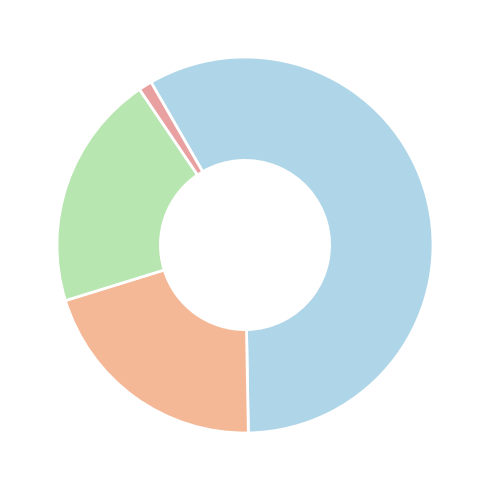

Rank the categories by value from lowest to highest.

Other, 18:00:00, 13:00:00, 08:00:00